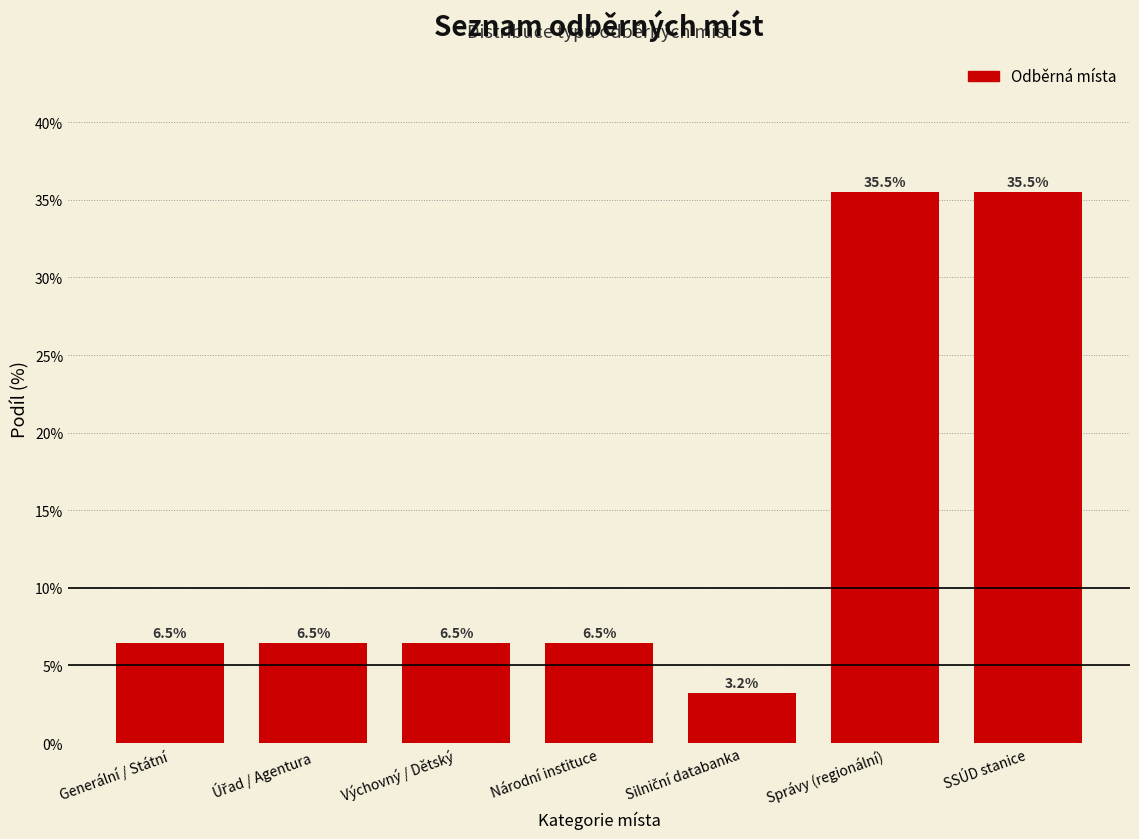

Reading right to left, extract all data points from this chart.

35.5	35.5	3.2	6.5	6.5	6.5	6.5